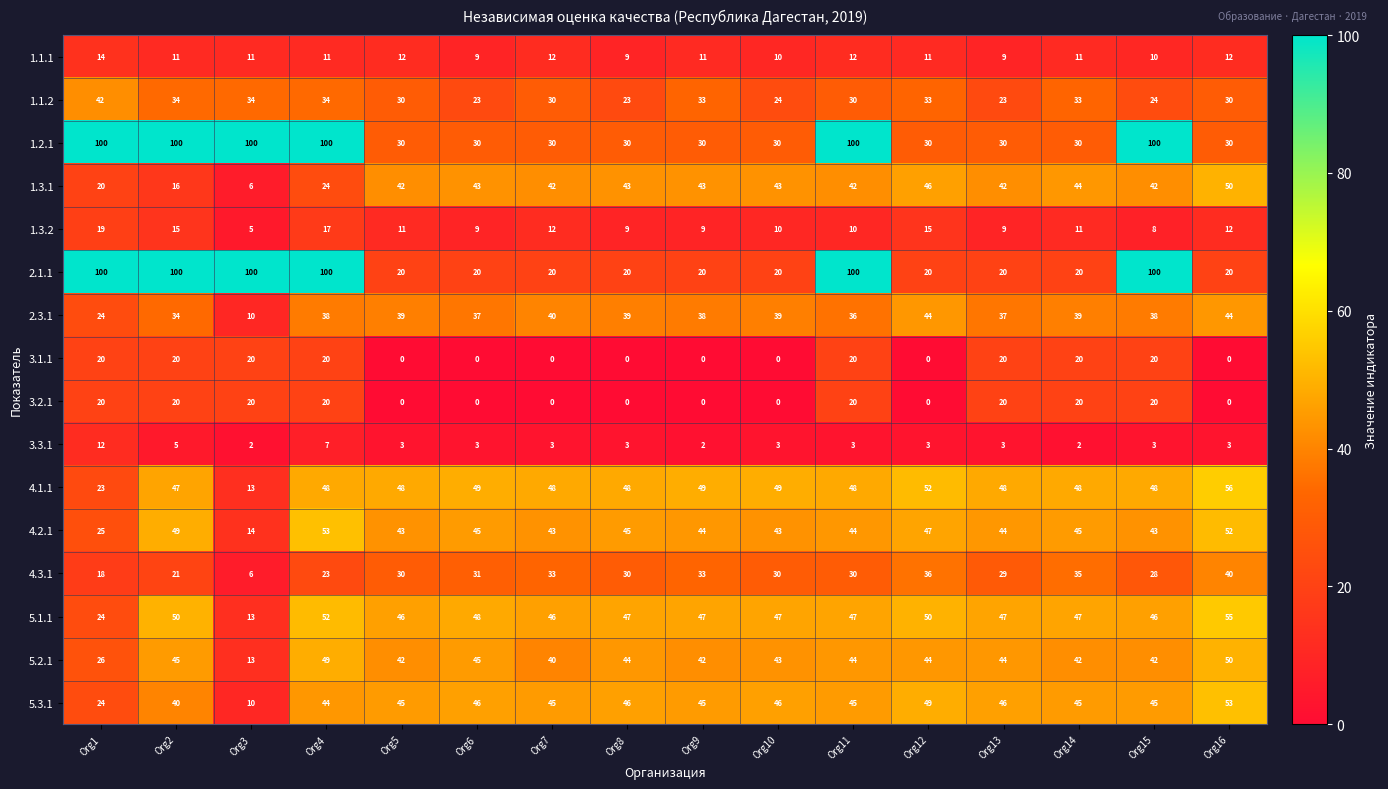

At which category is the sum across all series the highest?

Org4